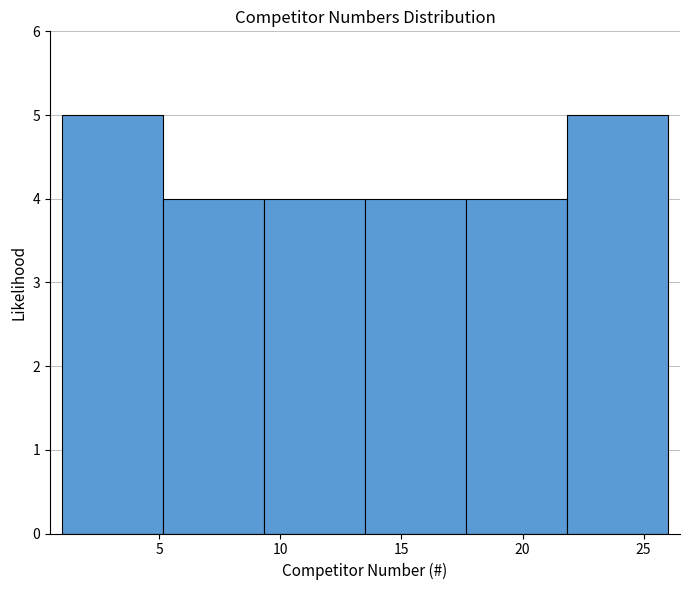

Reading left to right, transcribe this chart: for each bar, give the range it covers on the x-axis and its height. Neither the bar edges nor the heights are printed on the chart, so give them approximately, as read against the axes.

1.0 to 5.0: 5
5.0 to 9.5: 4
9.5 to 13.5: 4
13.5 to 17.5: 4
17.5 to 22.0: 4
22.0 to 26.0: 5